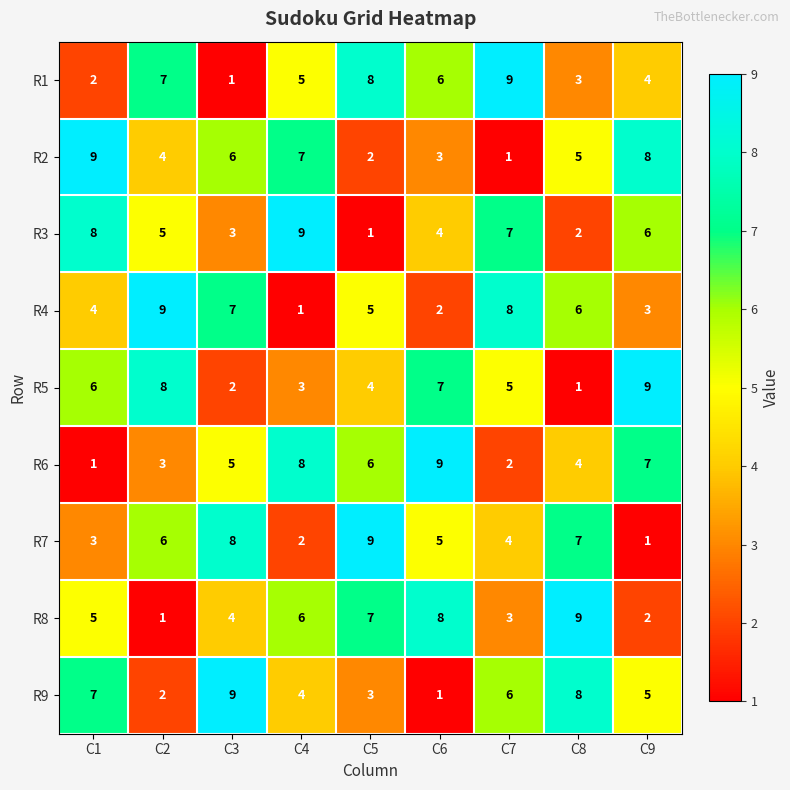

Is the value of R9 at C3 greater than the value of R5 at C5?

Yes